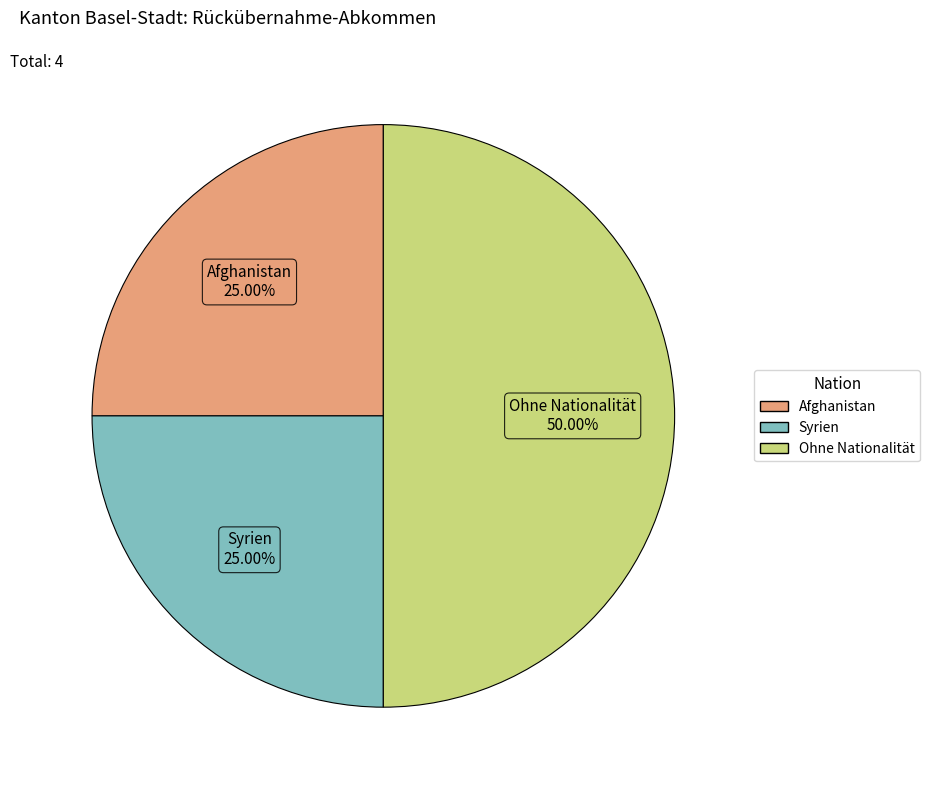

Combined, do Ohne Nationalität and Syrien account for over 50%?

Yes